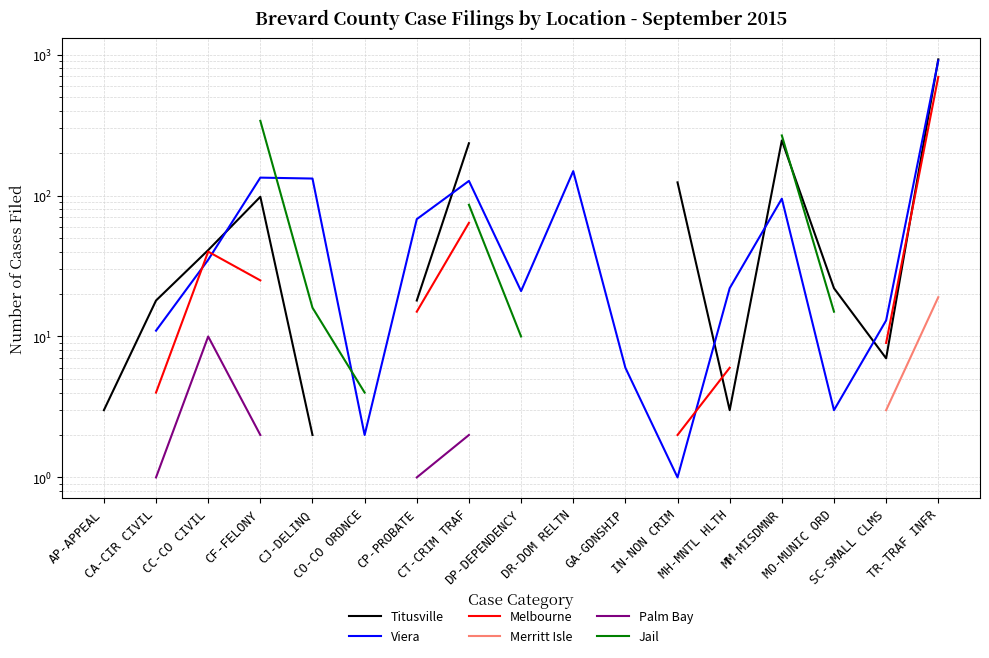

True or false: Merritt Isle has more than 1 interior local peaks.

False